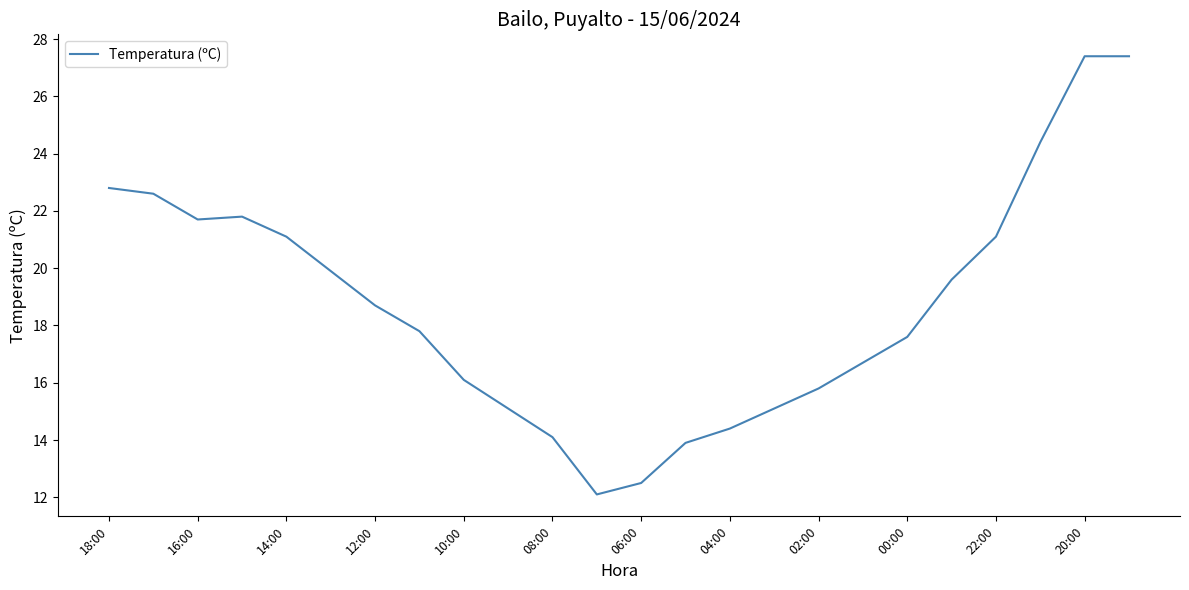

What is the minimum value shown in the chart?

12.1